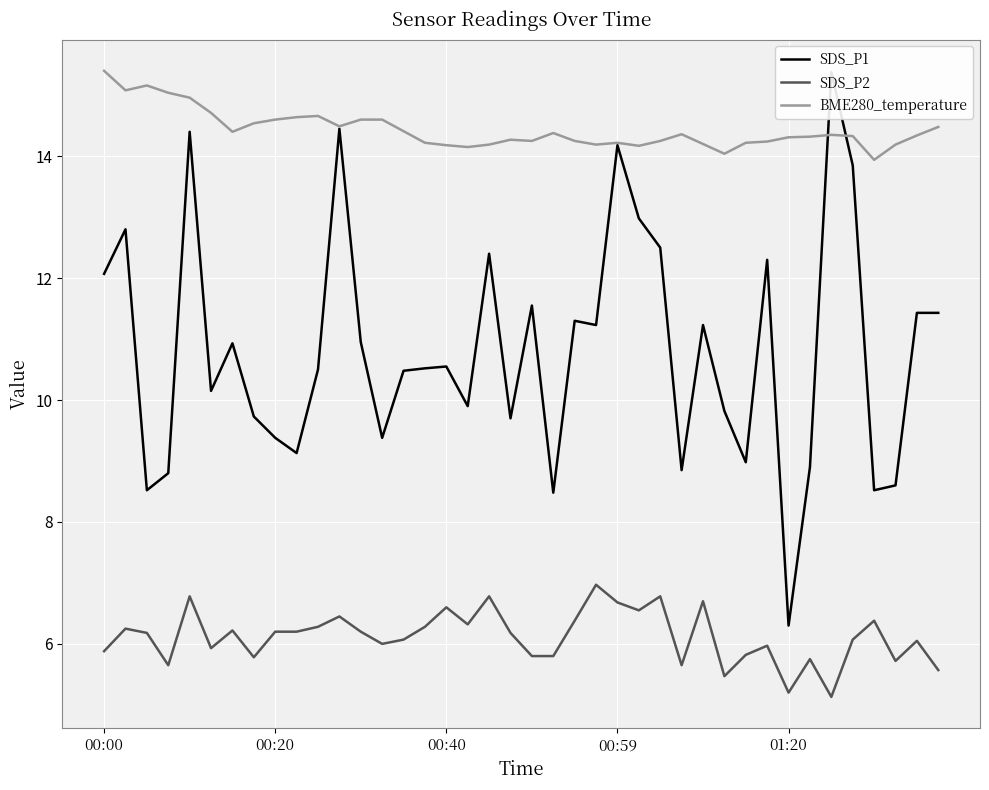

True or false: BME280_temperature and SDS_P2 intersect in this chart.

False